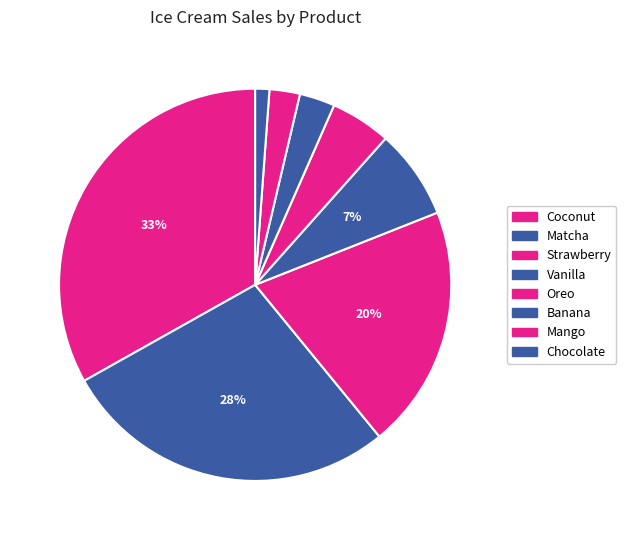

How many segments does this pie chart have?

8